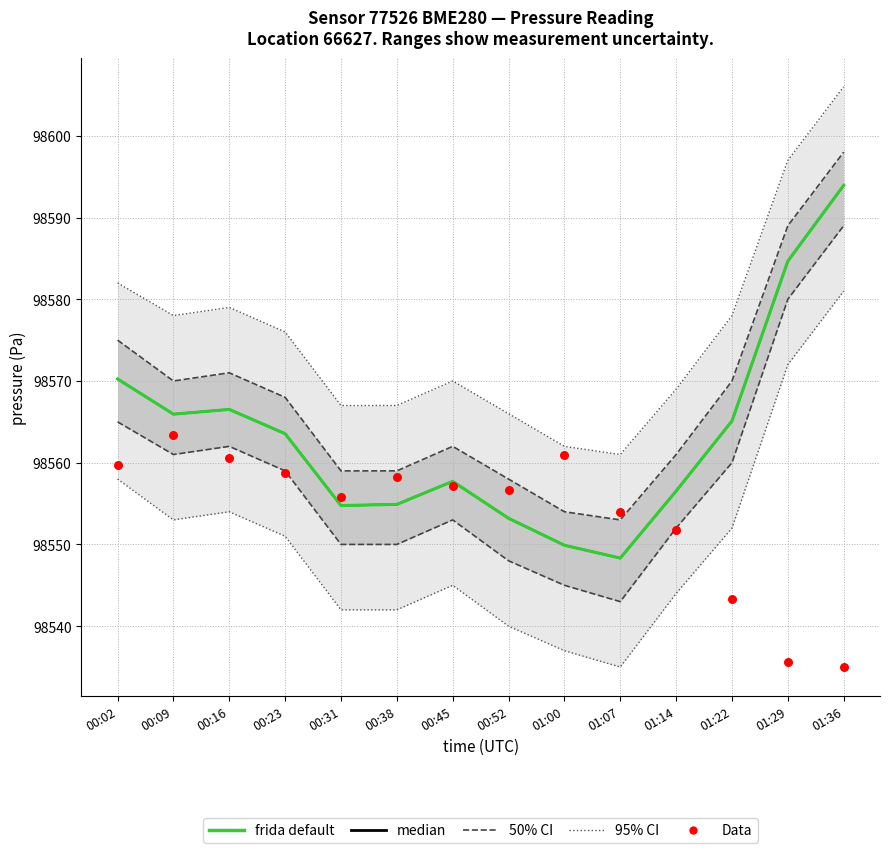

At how many categories does at least one series exceed 98565?

12